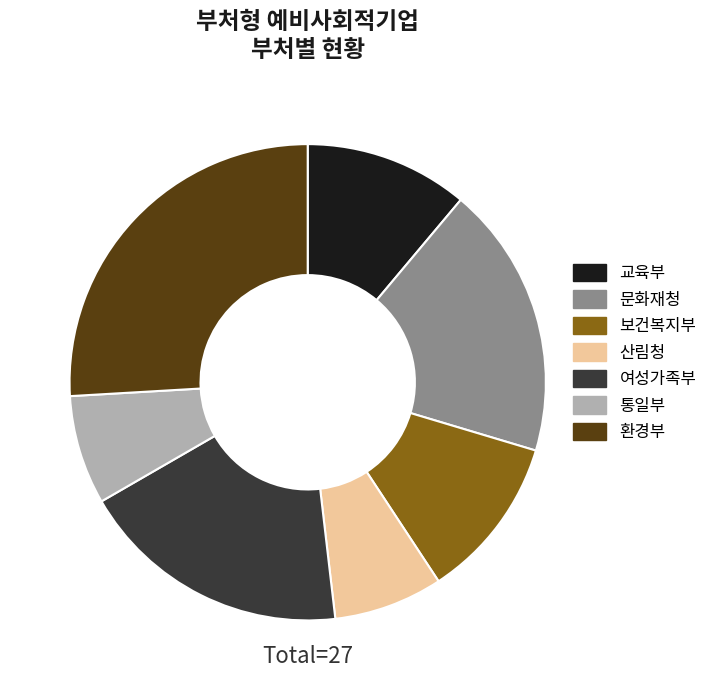

Is there any slice that represents more than half of the pie?

No